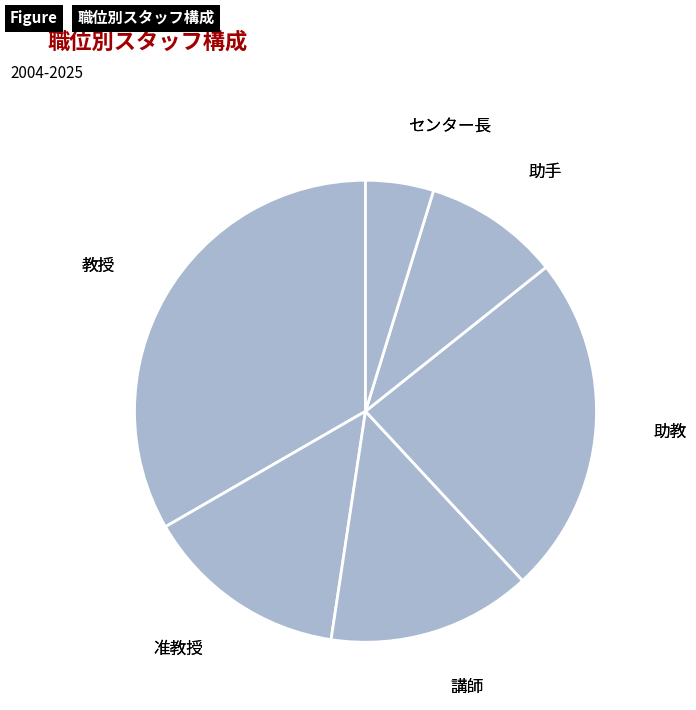

Is it true that 助教 is 37% of the pie?

False